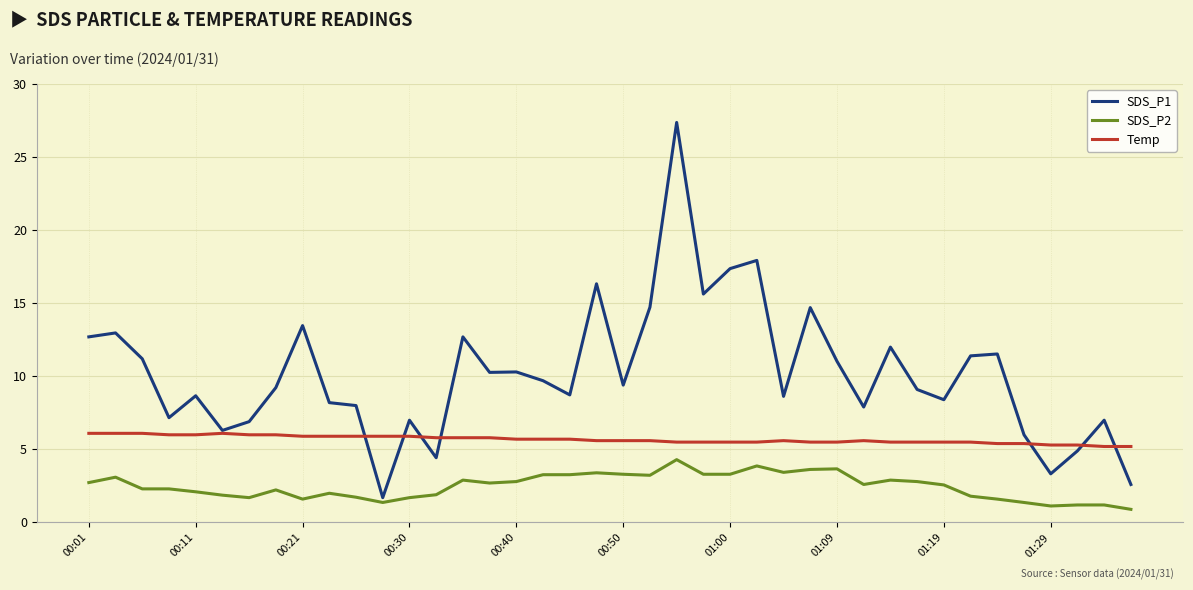

What is the average value of the SDS_P2 series?

2.5